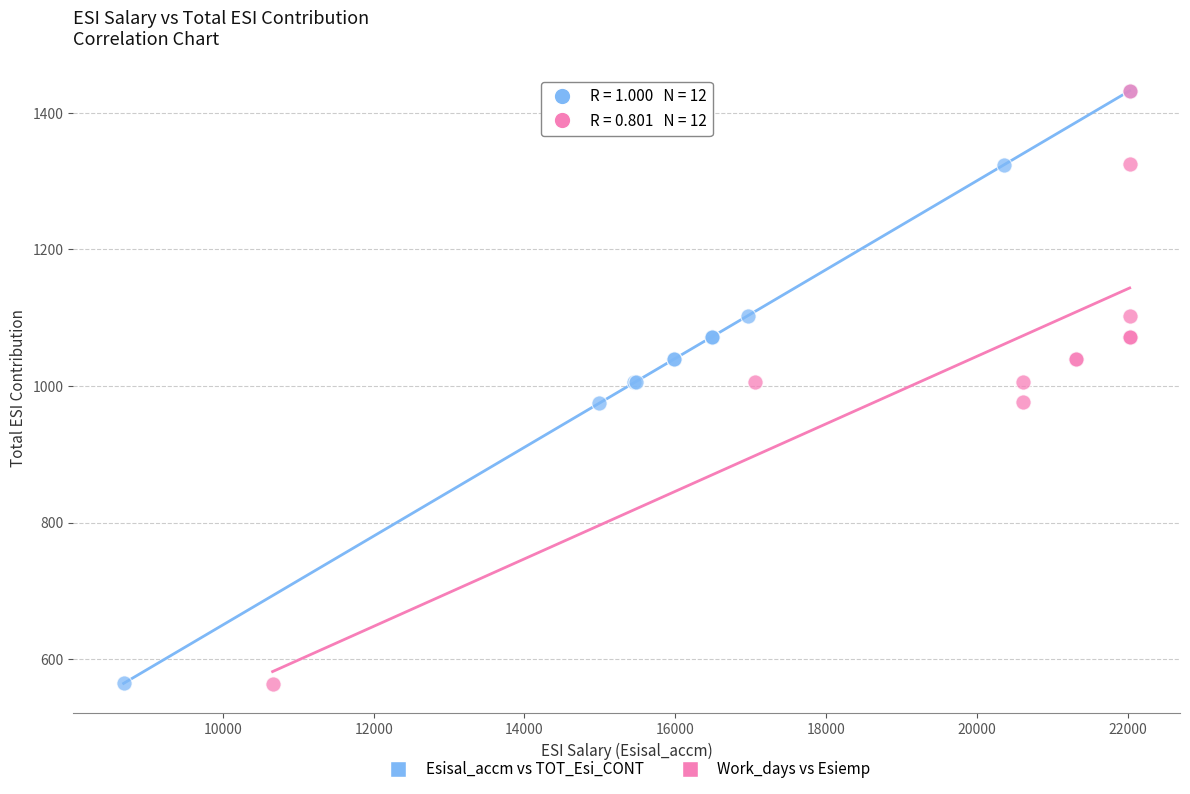

Which series has the largest Y range (max minus min)?

Work_days vs Esiemp